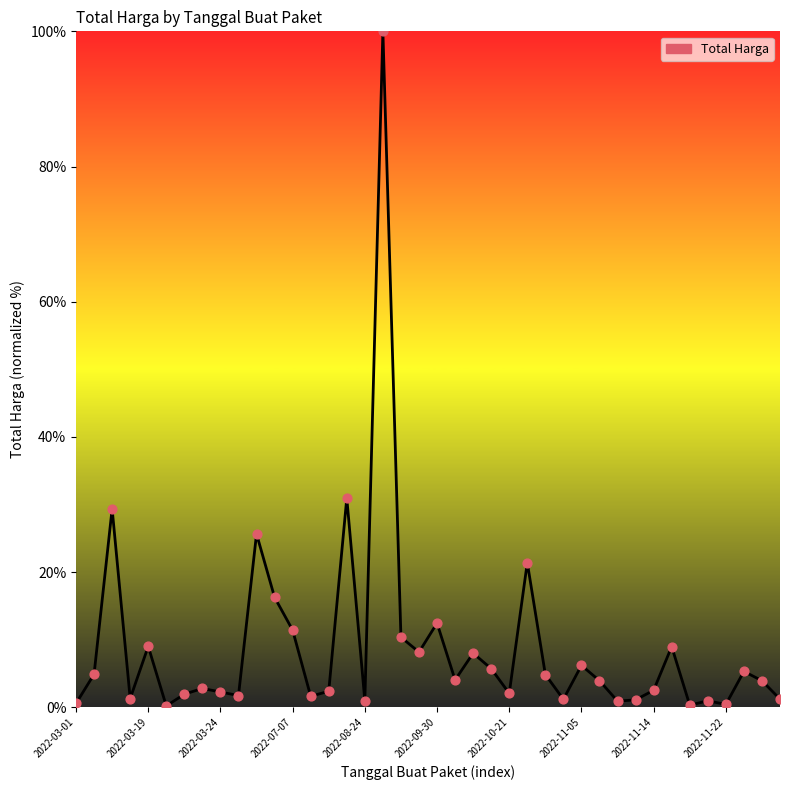

What is the difference between the maximum and minimum values?

99.8